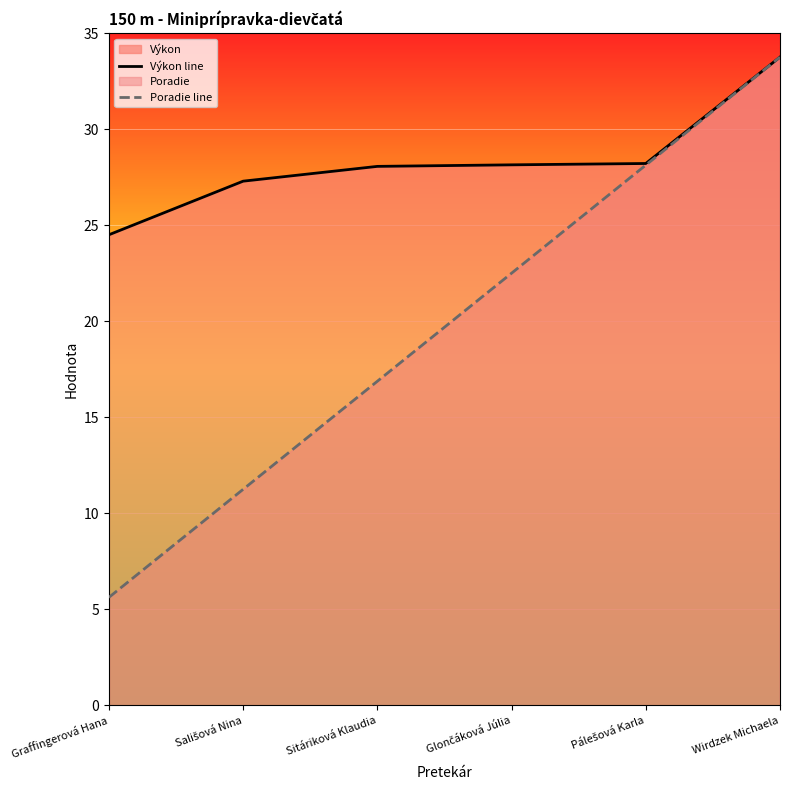

Is it true that Výkon line equals 43.9 at Sitáriková Klaudia?

False